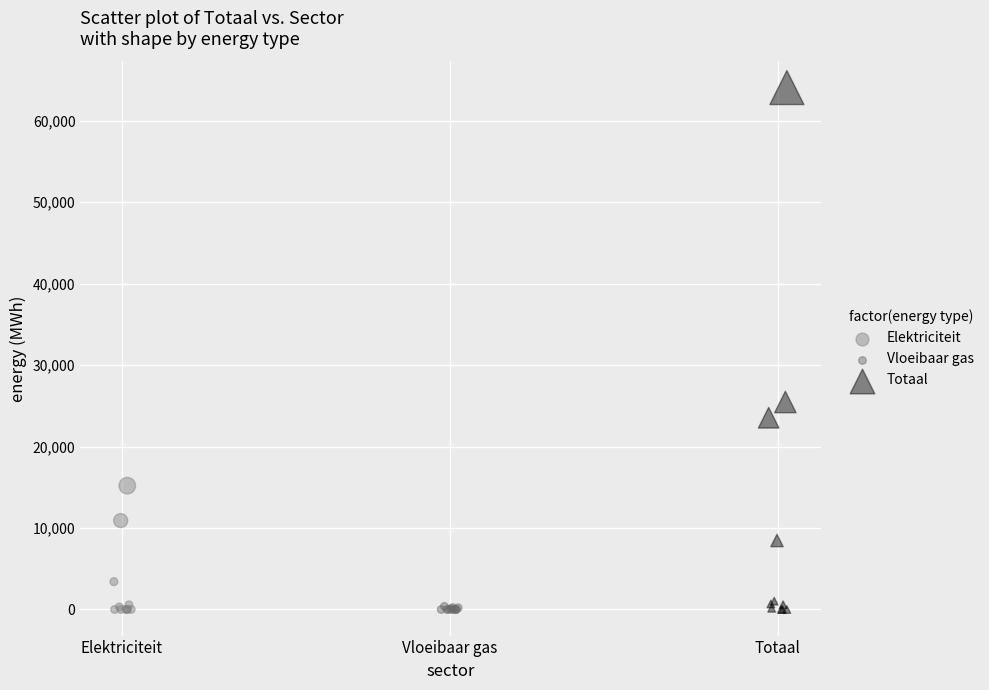

Which series has the largest Y range (max minus min)?

Totaal